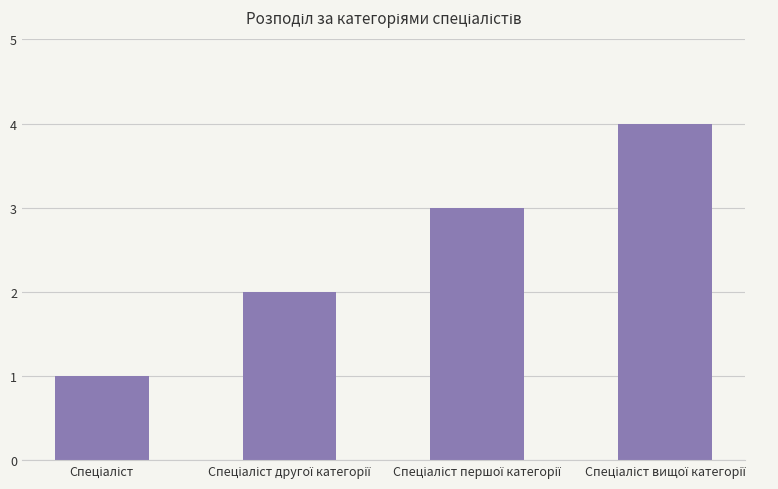

Reading left to right, what are all the values shown in this chart?

1	2	3	4